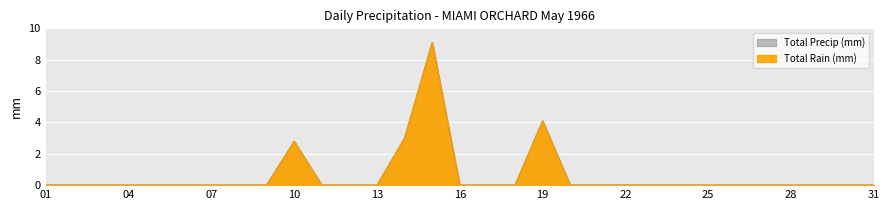

At which label does Total Rain (mm) reach its minimum?

01